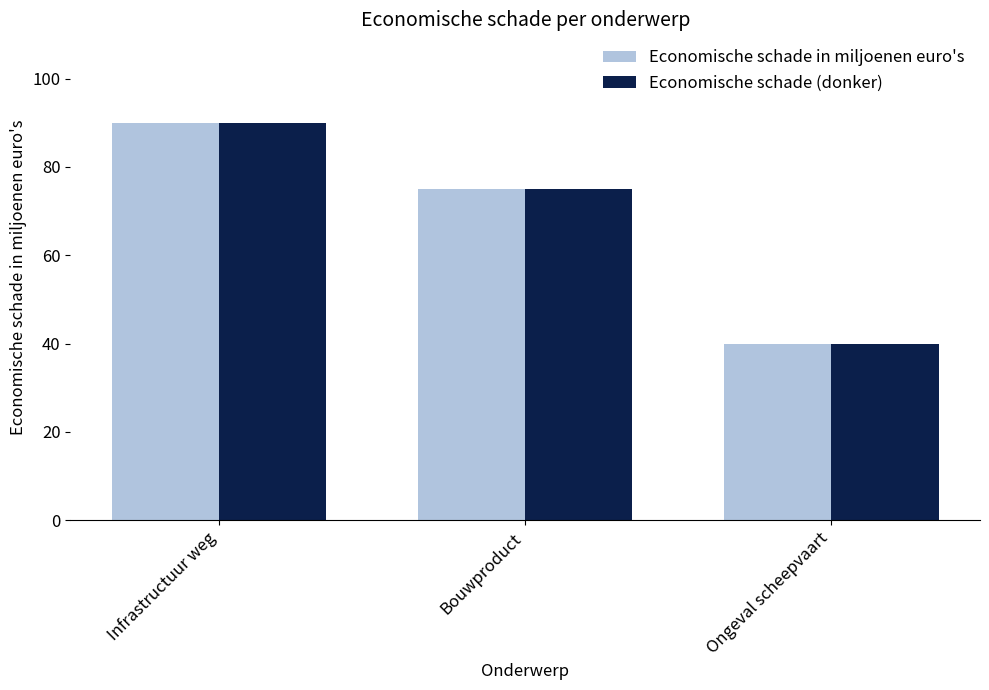

Which category has the lowest value across all series?

Ongeval scheepvaart